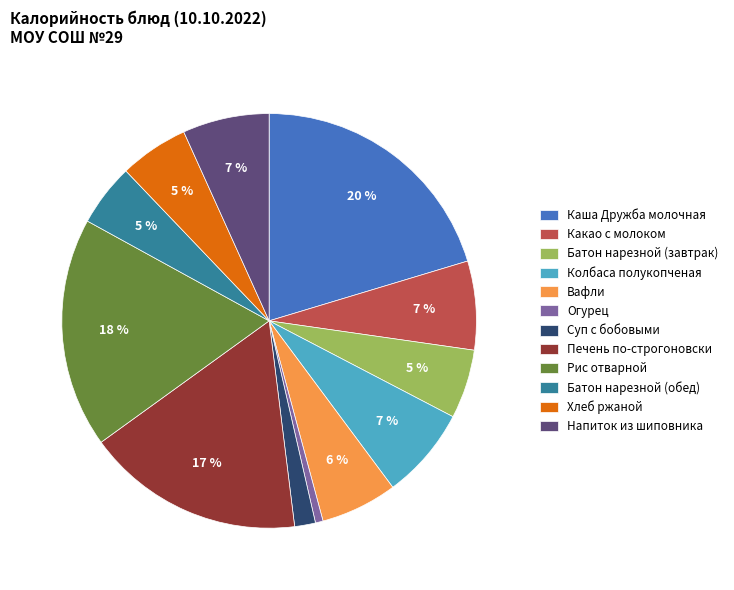

The Напиток из шиповника slice represents 13% of the pie. True or false?

False